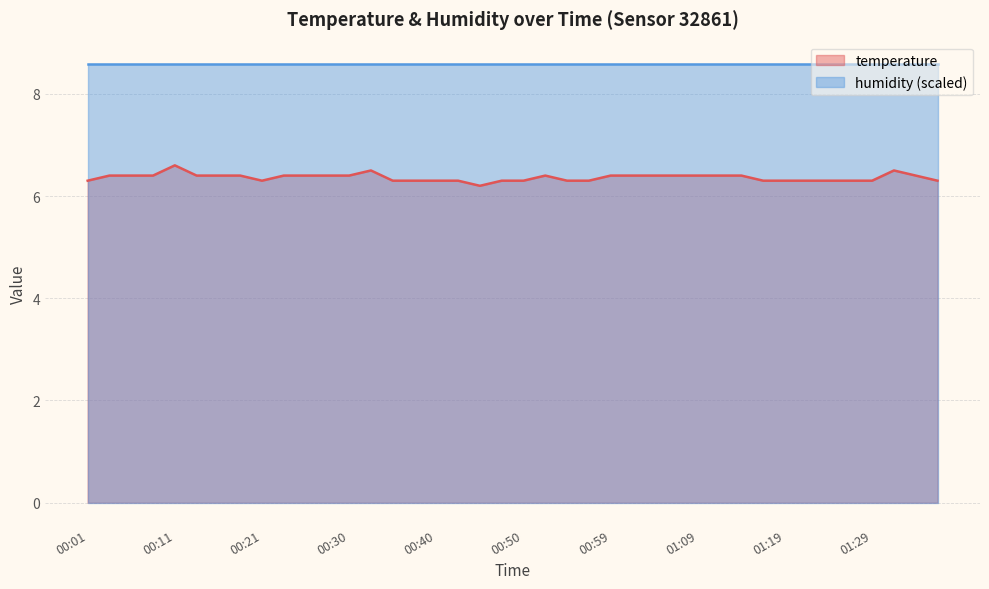

What is the greatest value displayed?

8.6